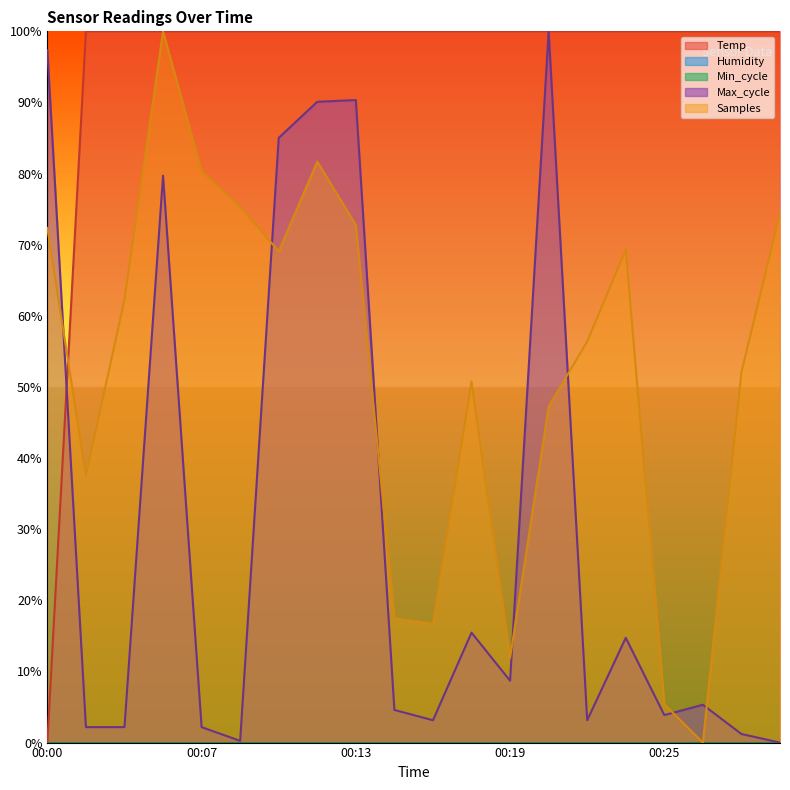

Does the chart display data point markers on the line(s)?

No